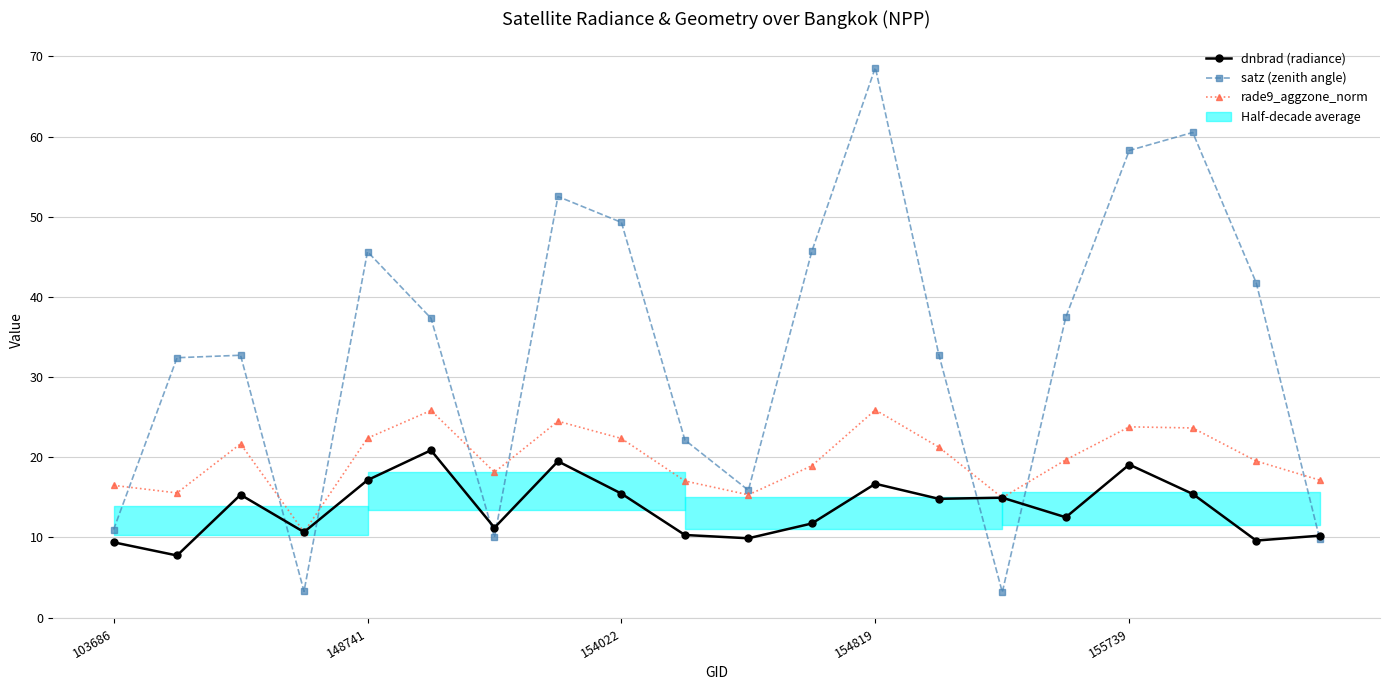

Which series ends up on top after the final intersection of dnbrad (radiance) and satz (zenith angle)?

dnbrad (radiance)